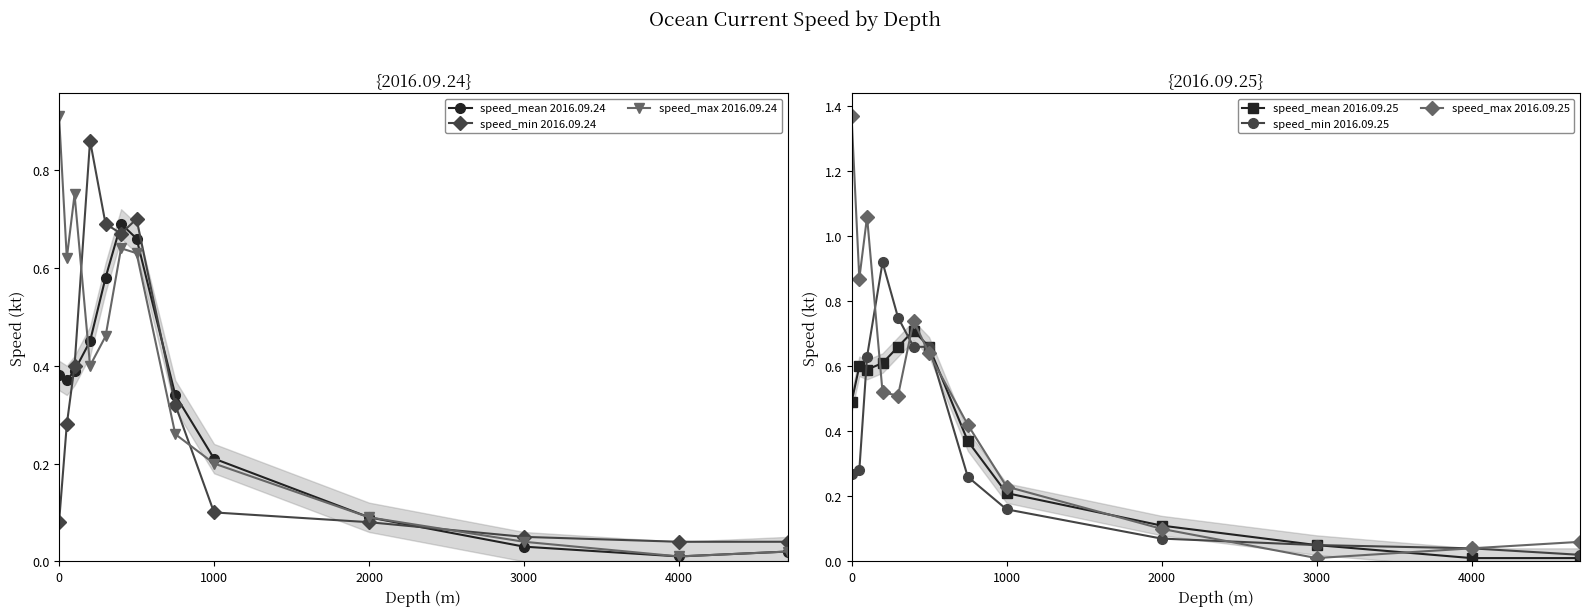

Is this an area chart (filled region under the line)?

No